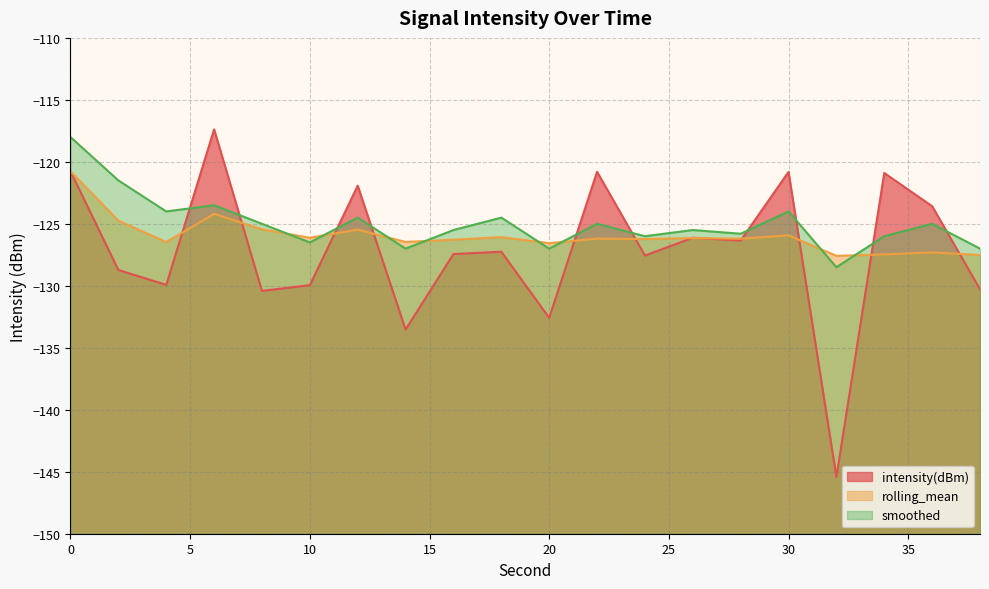

List the labels in order of intensity(dBm) value, largest first.

6, 0, 22, 30, 34, 12, 36, 26, 28, 18, 16, 24, 2, 4, 10, 38, 8, 20, 14, 32